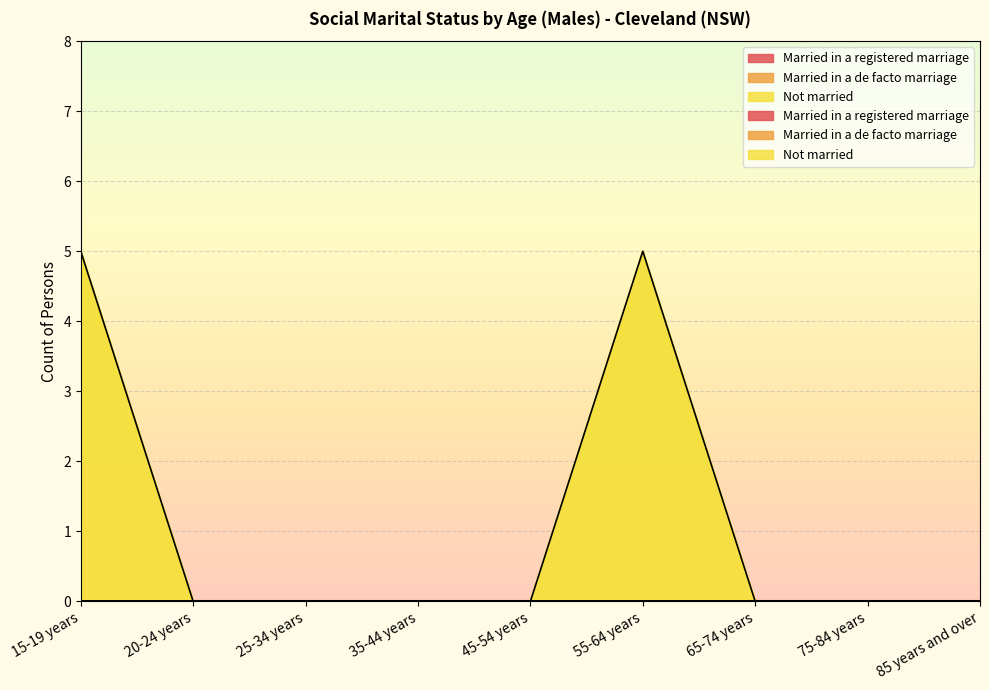

Between 55-64 years and 75-84 years, which series saw the biggest shift?

Not married